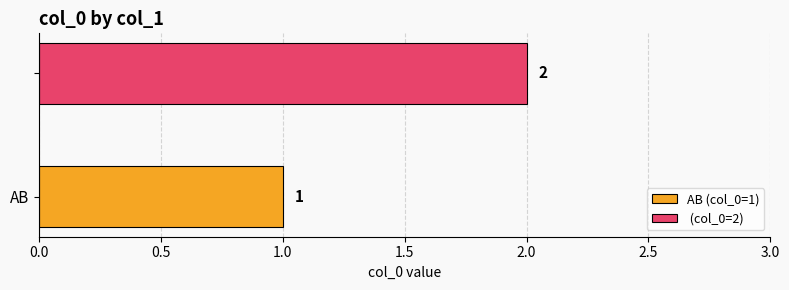

Count the number of categories in the chart.

1